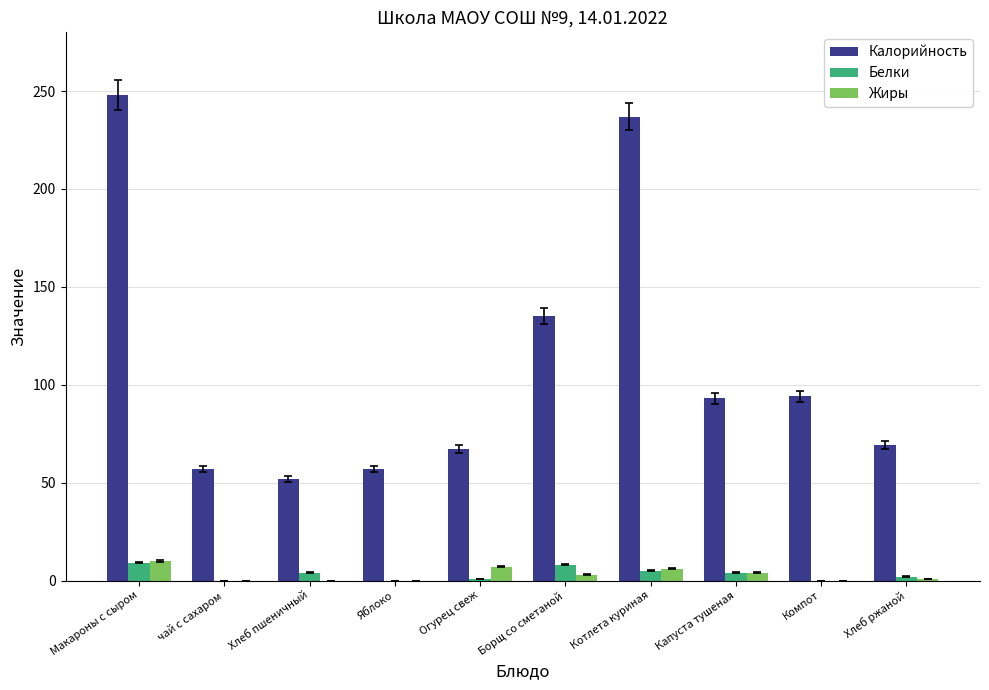

Are the bars grouped side by side (vs. stacked)?

Yes